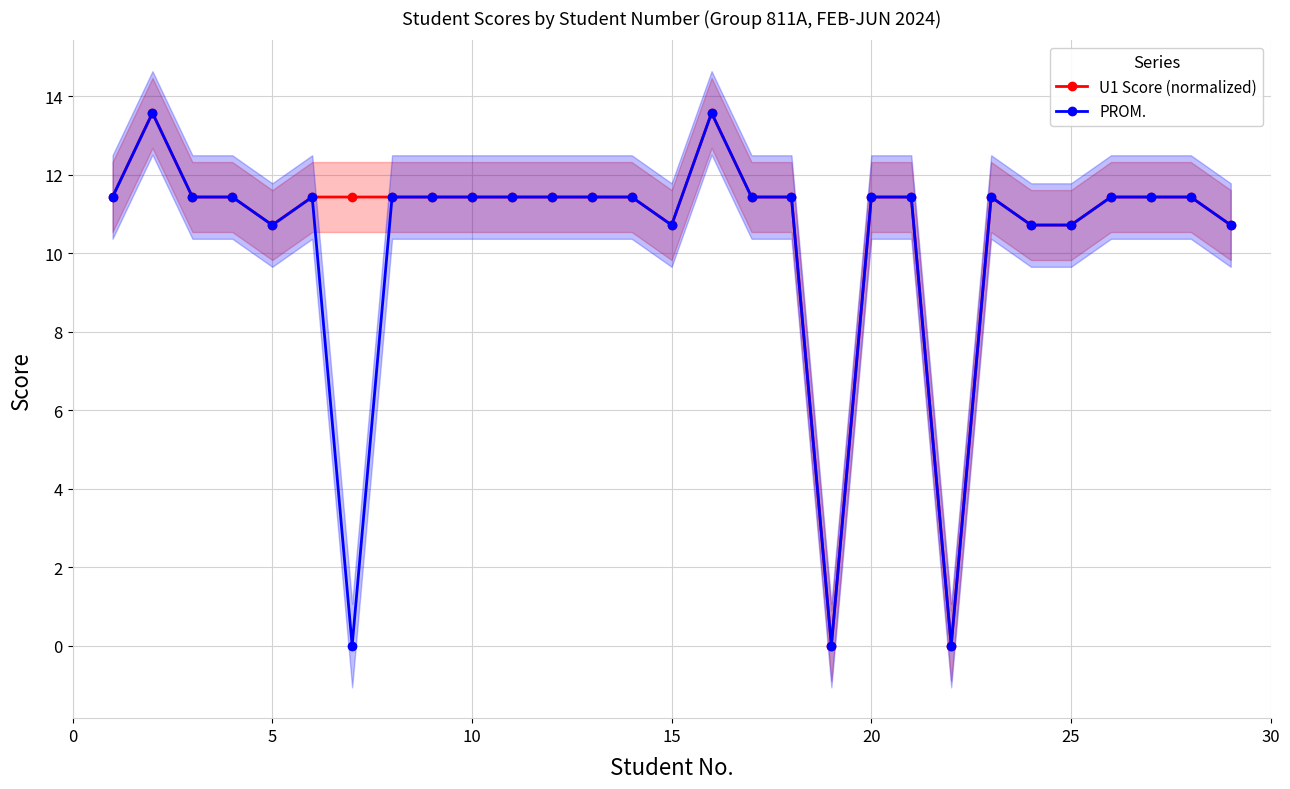

Which series has the largest total across all categories?

U1 Score (normalized)